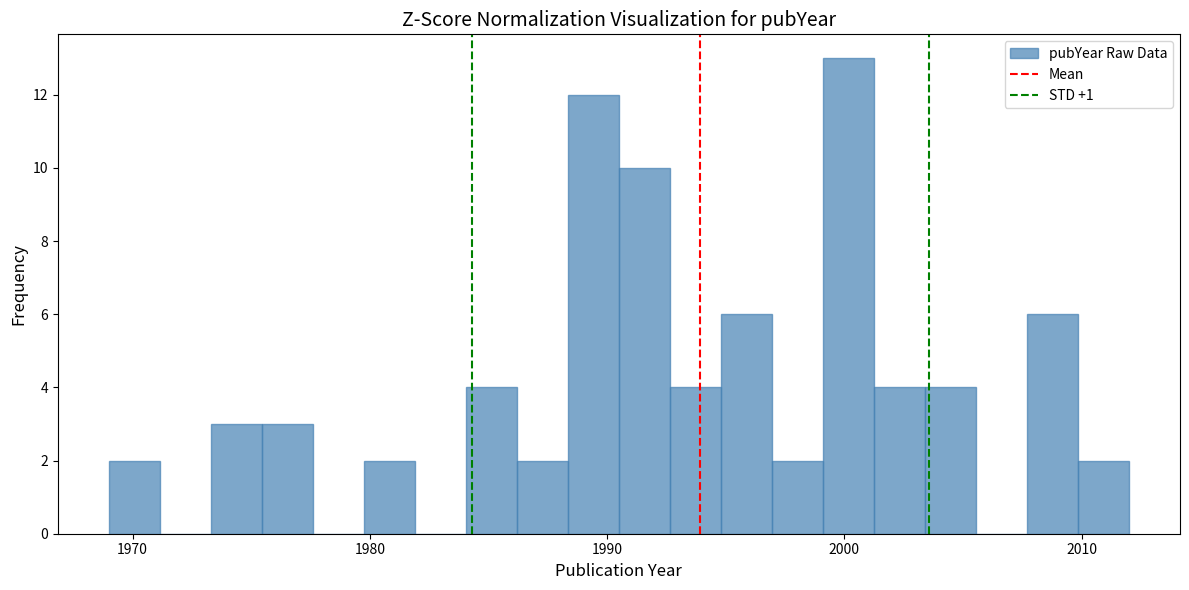

Read against the x-axis, roughly where is the centre of the tallest bar?

2000